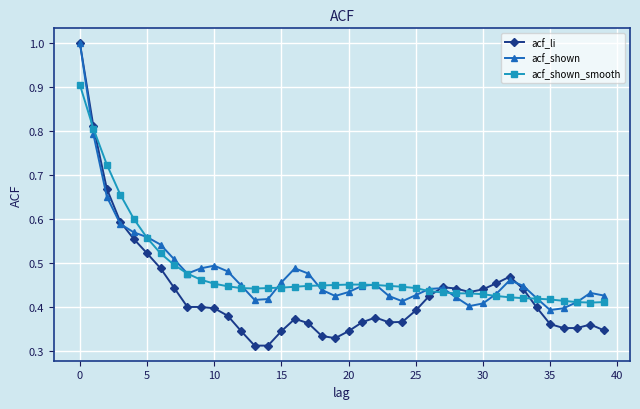

At how many categories does at least one series exceed 0?

40